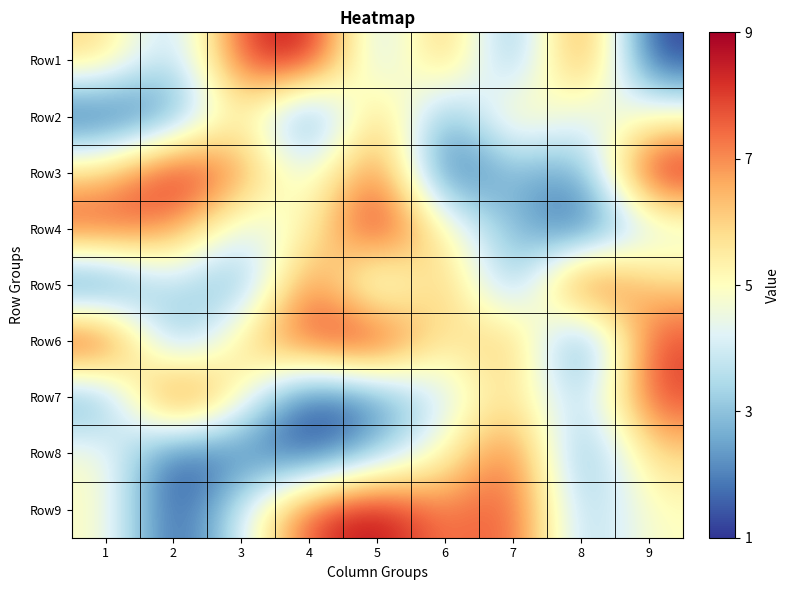

Between 8 and 1, which is larger?

8